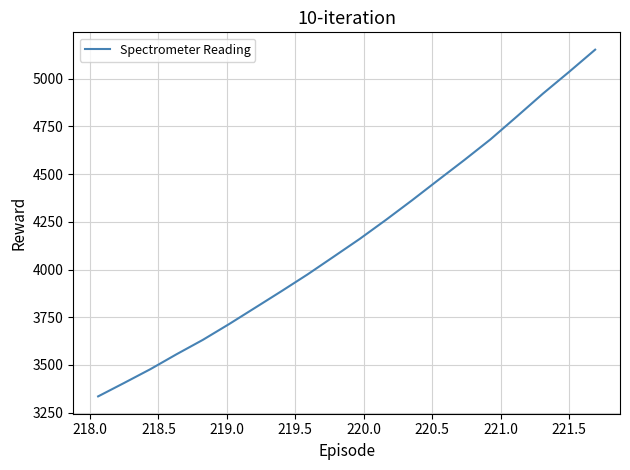

What is the difference between the maximum and minimum values?

1816.1